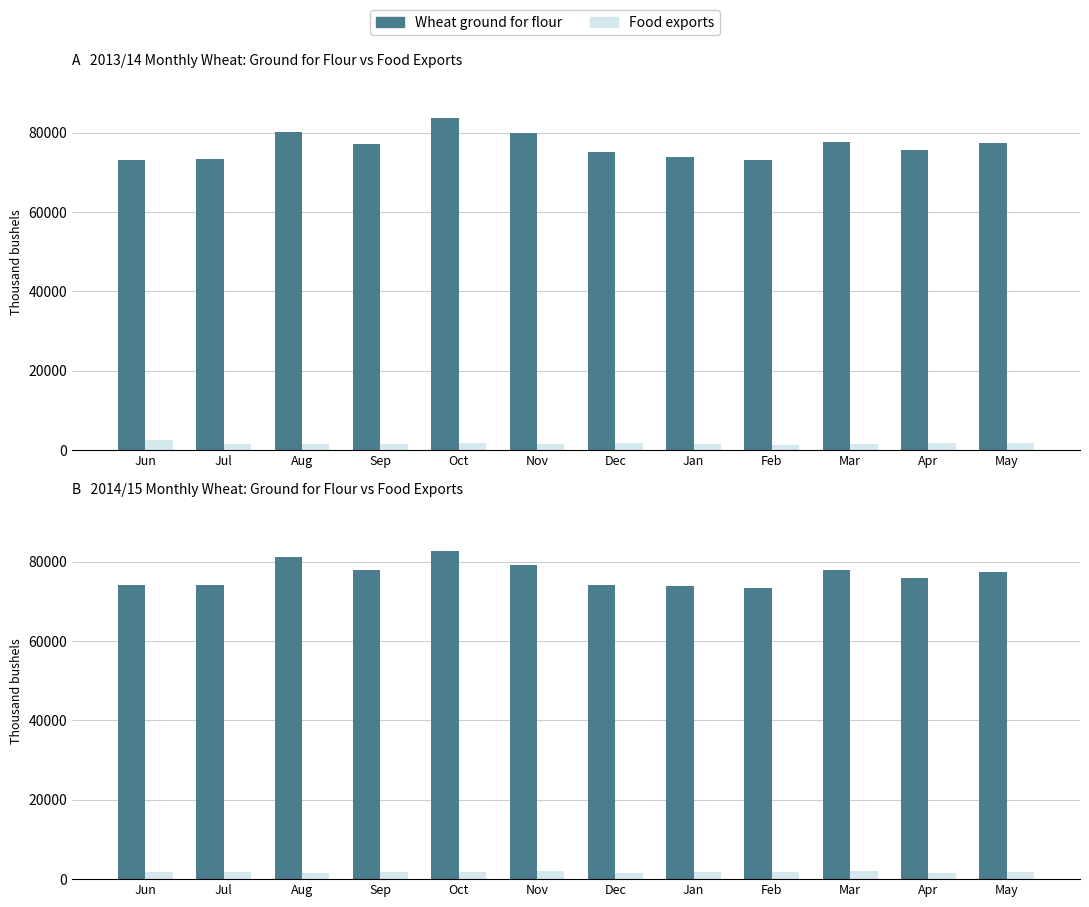

Read the Wheat ground for flour value at Feb, to the nearest 100.

73400